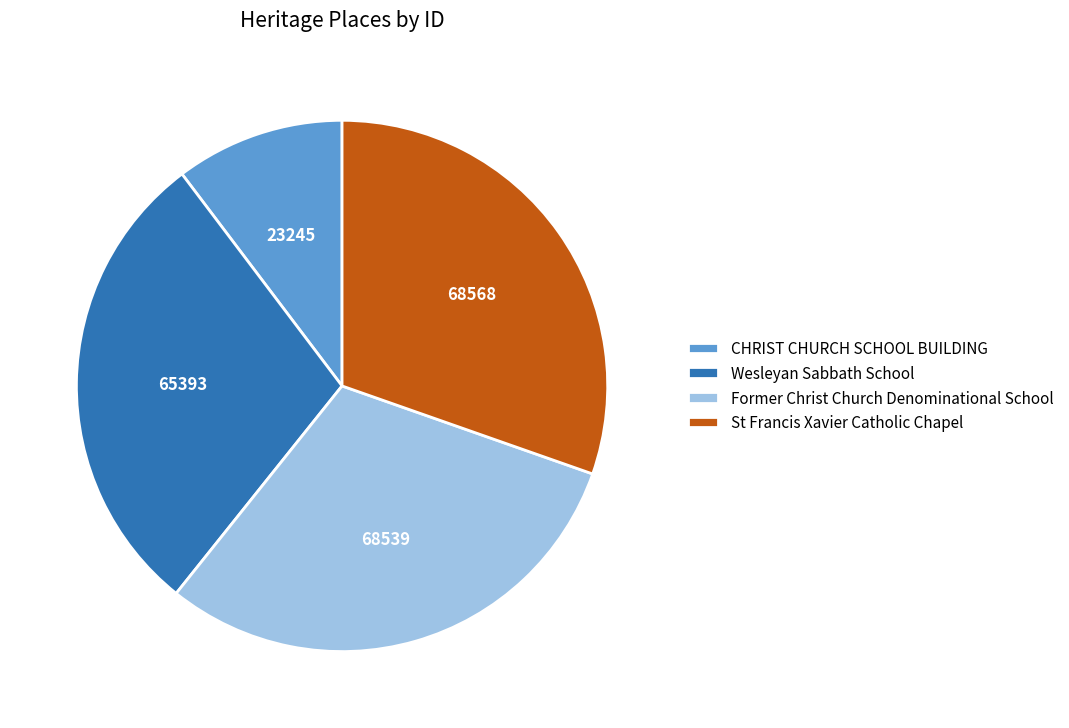

Which has a higher value, Former Christ Church Denominational School or CHRIST CHURCH SCHOOL BUILDING?

Former Christ Church Denominational School